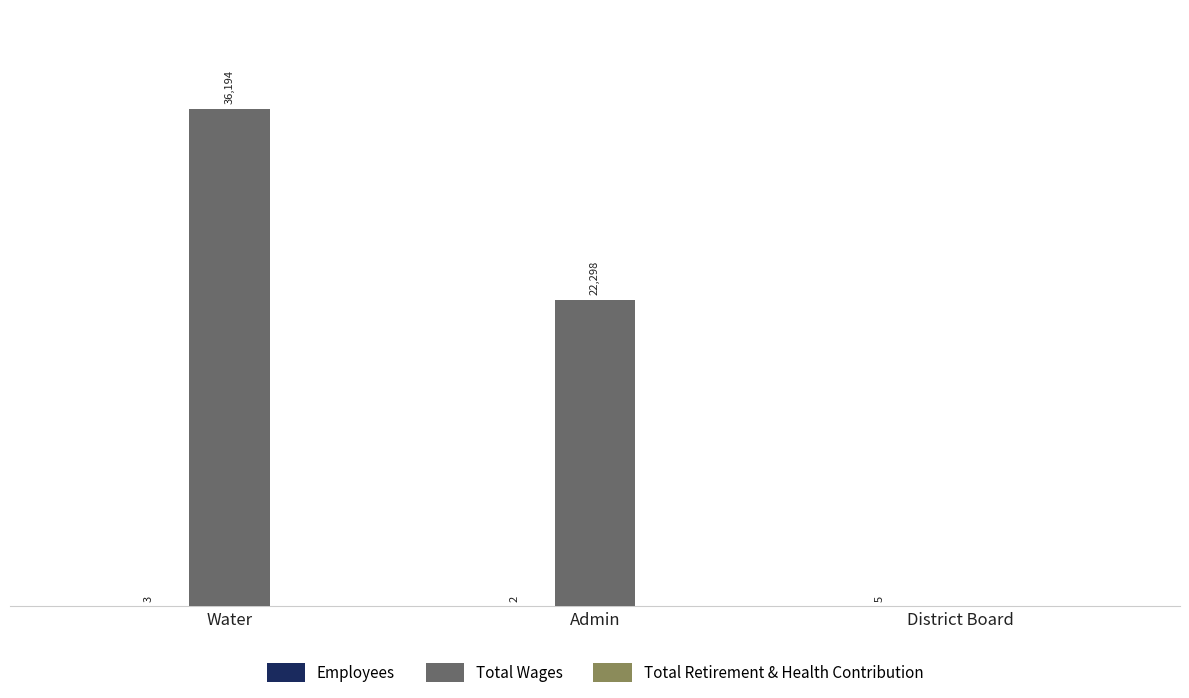

Between Water and Admin, which series saw the biggest shift?

Total Wages